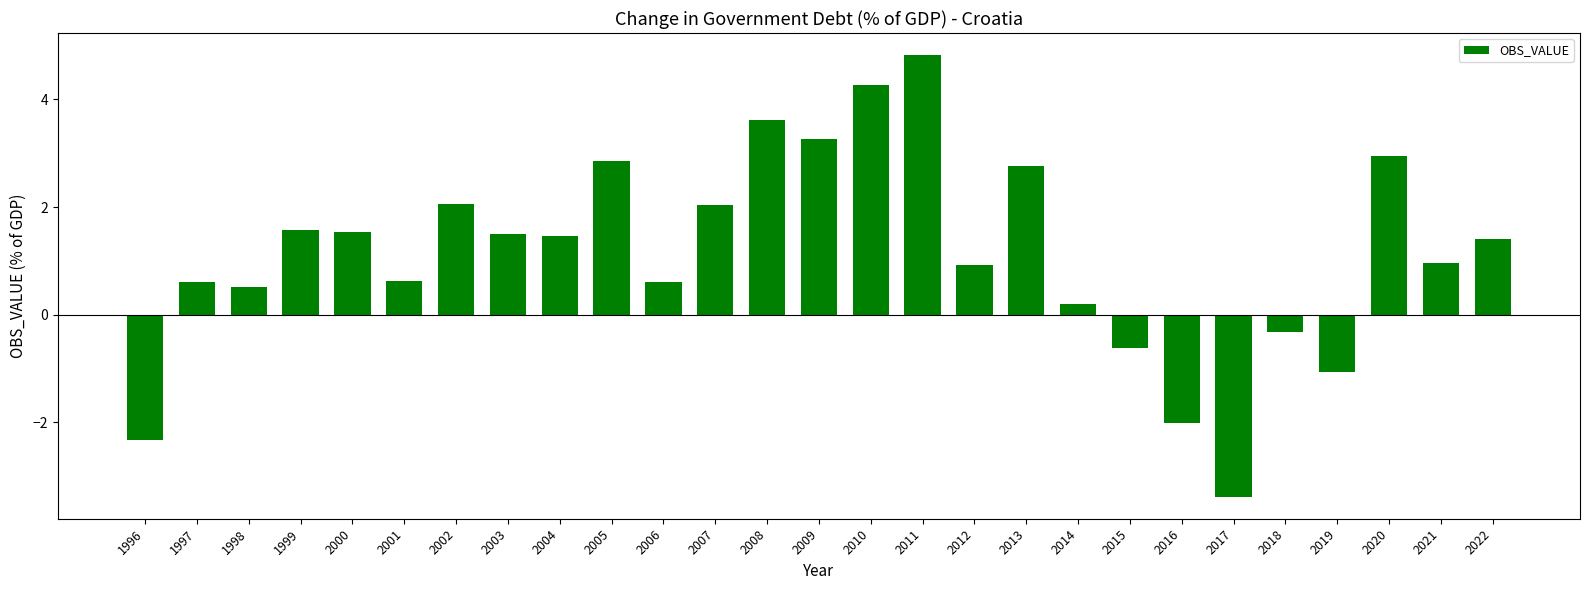

Where is the data nearest to the value 0?

2014